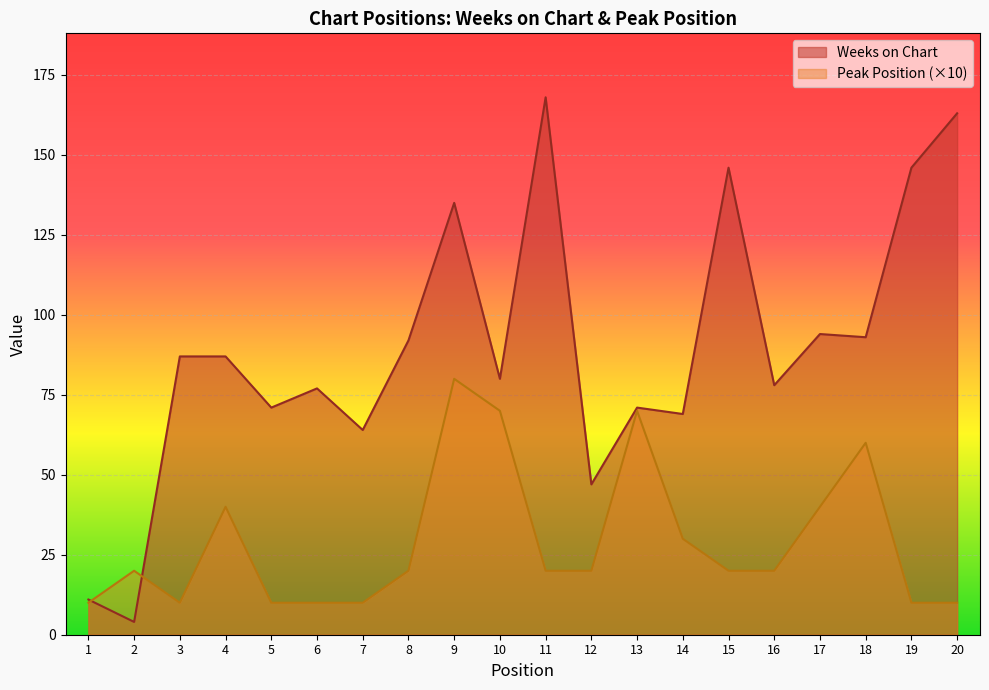

What is the spread (max minus min) of values at 4?

47